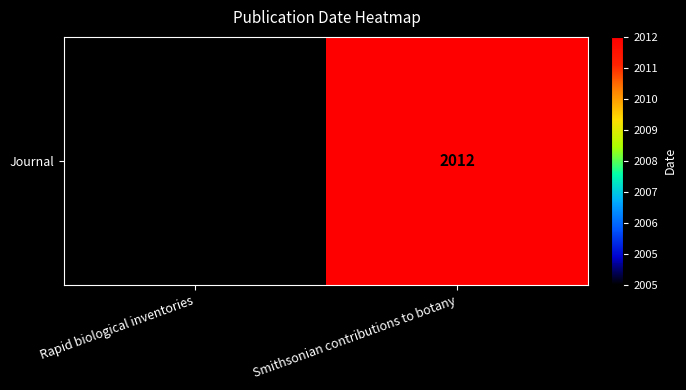

What is the ratio of the value at Rapid biological inventories to the value at Smithsonian contributions to botany?

1.0